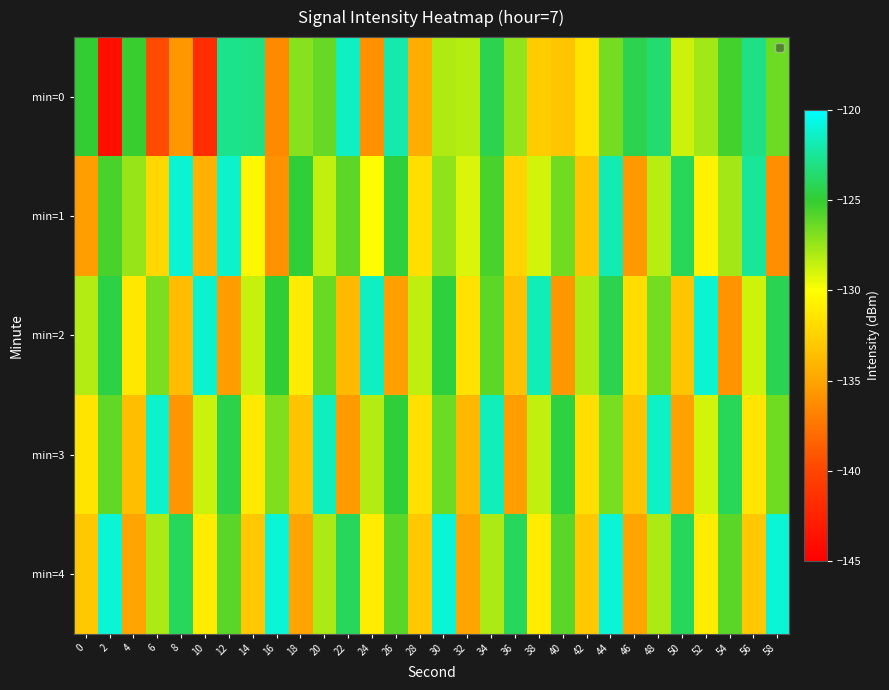

How many categories are shown in the chart?

30